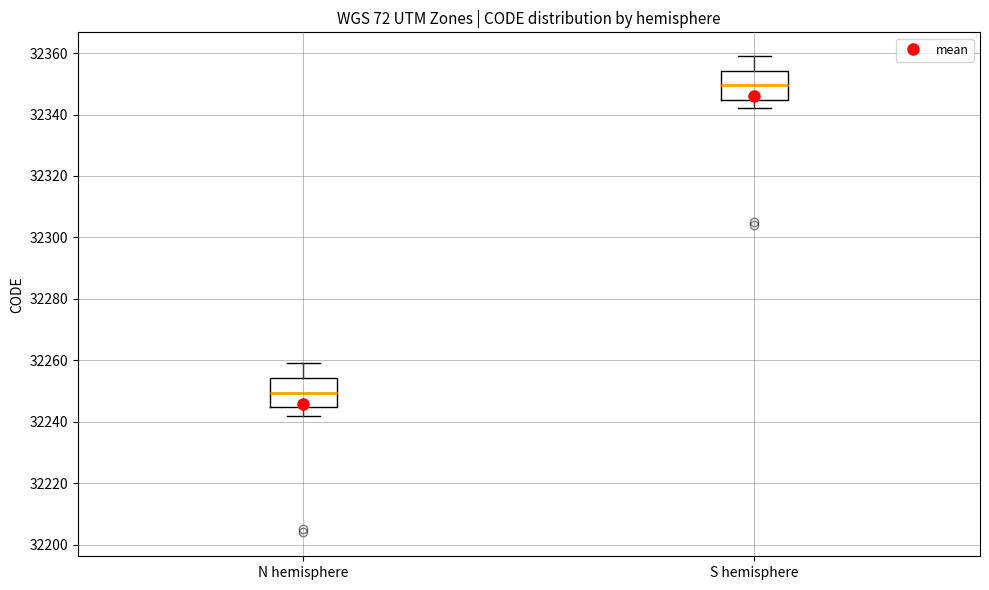

Where does the upper whisker of the box for S hemisphere end on the y-axis? The values are not printed on the chart, so give them approximately, as read against the axis.

32360